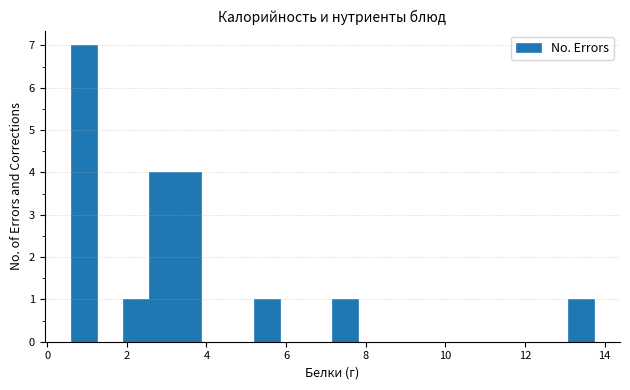

Read against the x-axis, roughly where is the centre of the tallest bar?

1.0